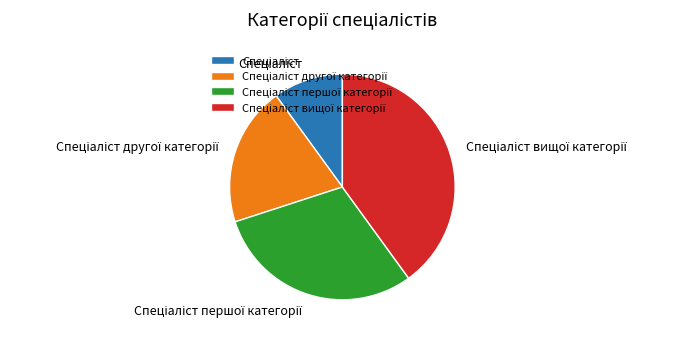

Is there any slice that represents more than half of the pie?

No